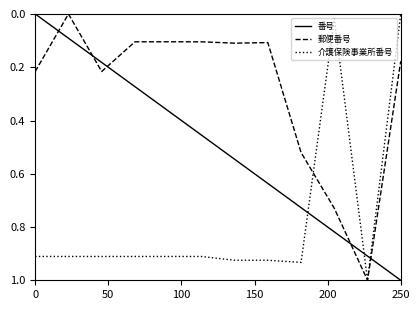

List the series in order of their overall mean, highest first.

介護保険事業所番号, 番号, 郵便番号